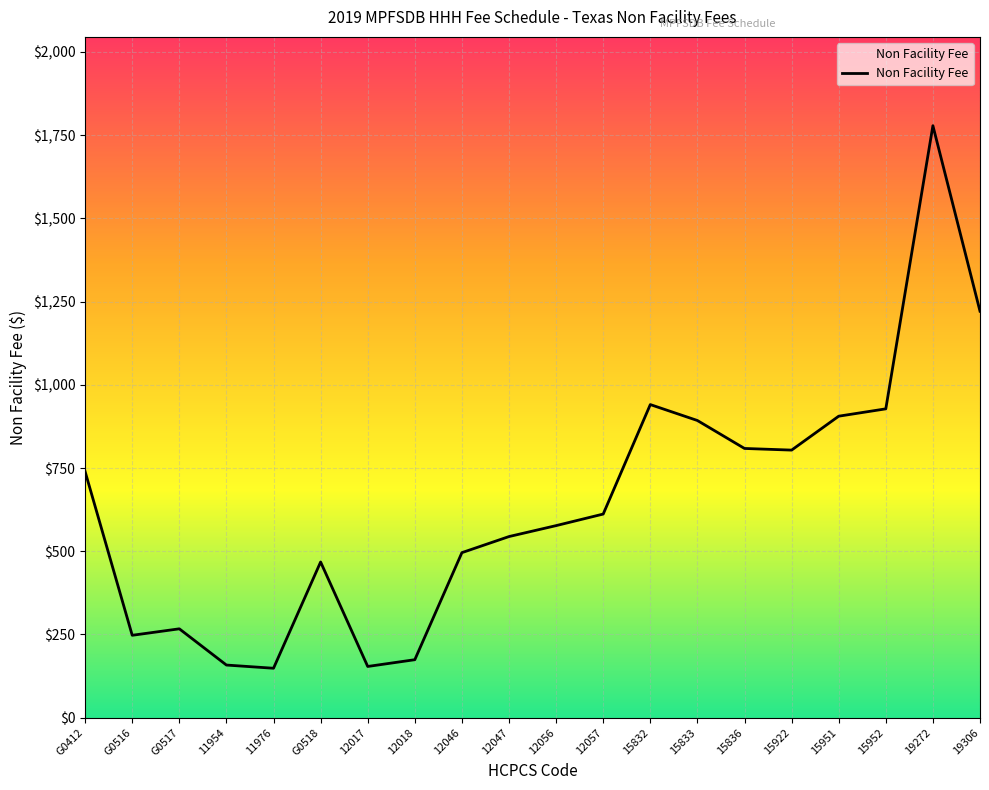

Approximately how many times larger is the value at 19272 compared to 15836?

2.2